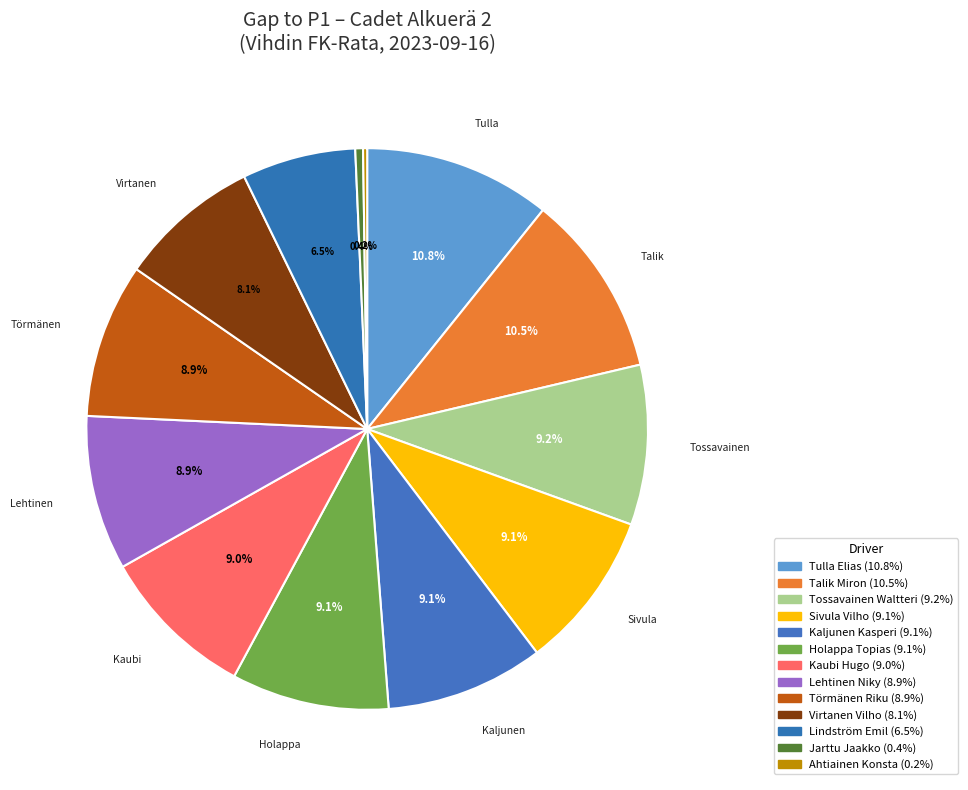

Does any single category account for the majority?

No